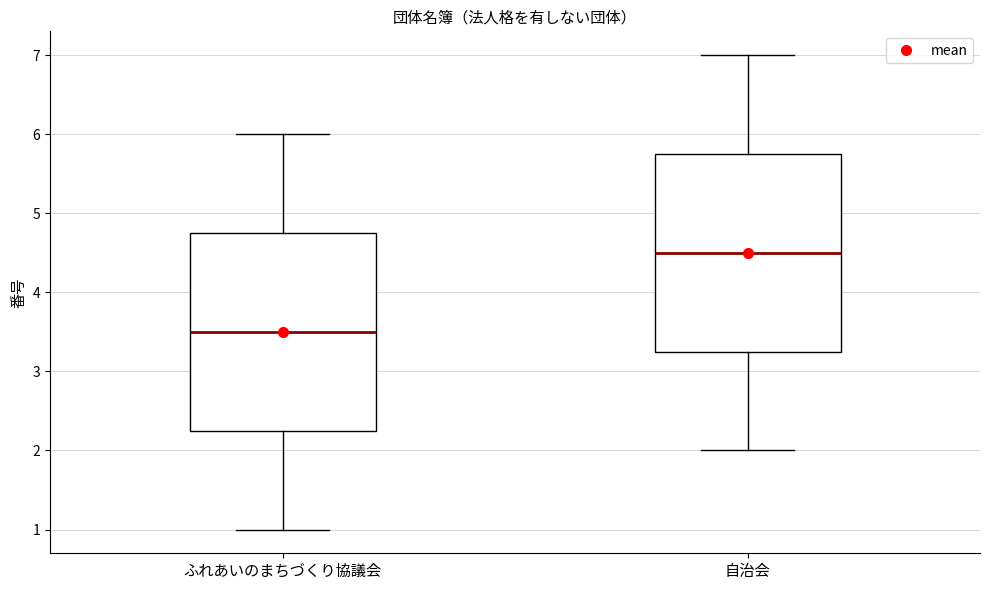

Reading left to right, read every box against the y-axis: the position of its median line, the range the box covers, and the ends of its whiskers. The values are not printed on the chart, so give them approximately, as read against the axis.

ふれあいのまちづくり協議会: median 3.5, box 2.3 to 4.8, whiskers 1.0 to 6.0
自治会: median 4.5, box 3.3 to 5.8, whiskers 2.0 to 7.0